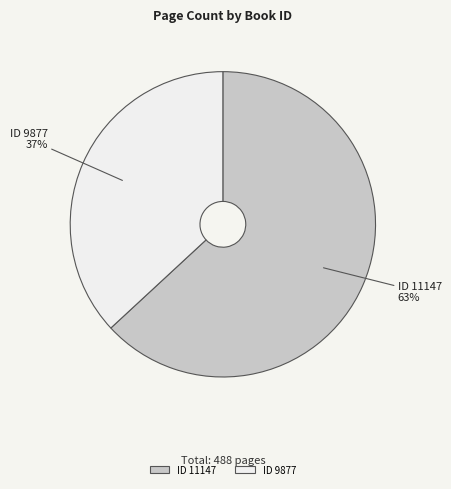

True or false: ID 11147 accounts for 72% of the total.

False